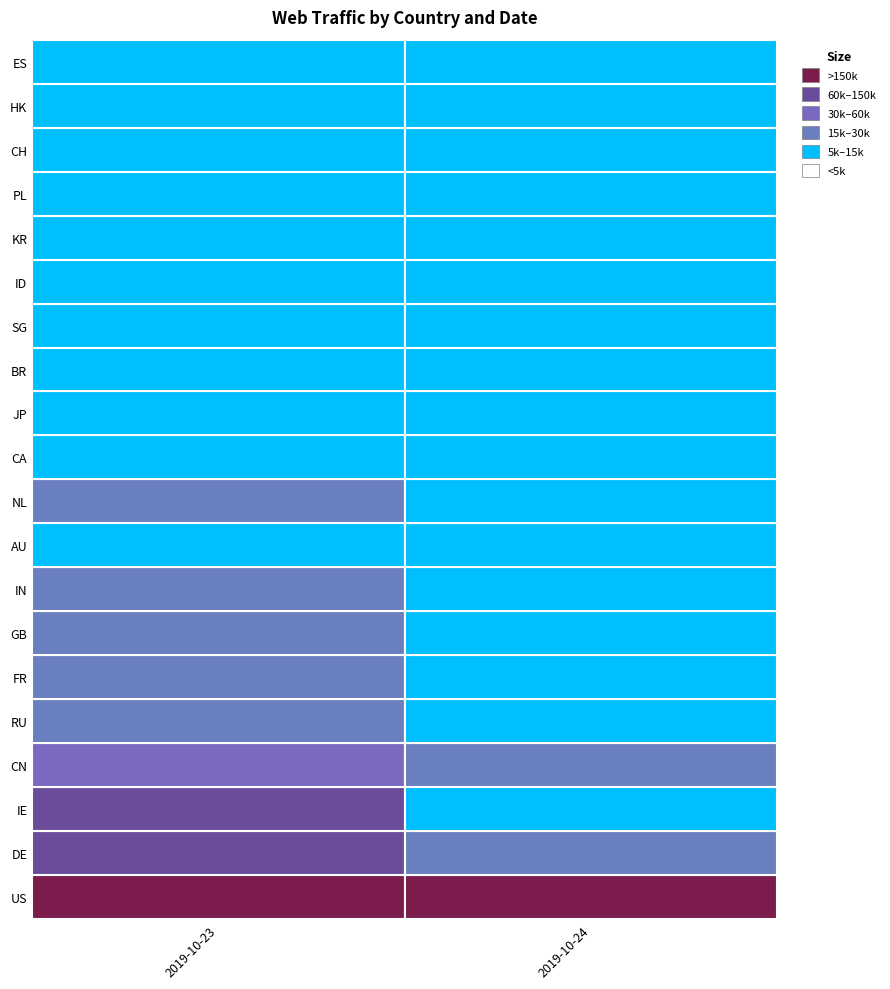

At how many categories does at least one series exceed 32952?

2